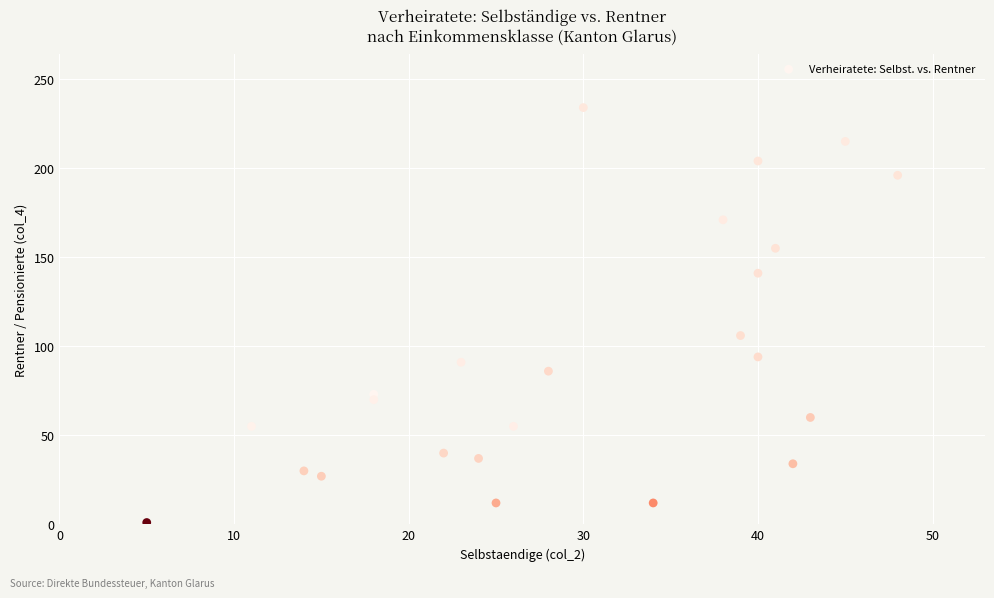

What Y value in the scatter plot is closest to 117?

106